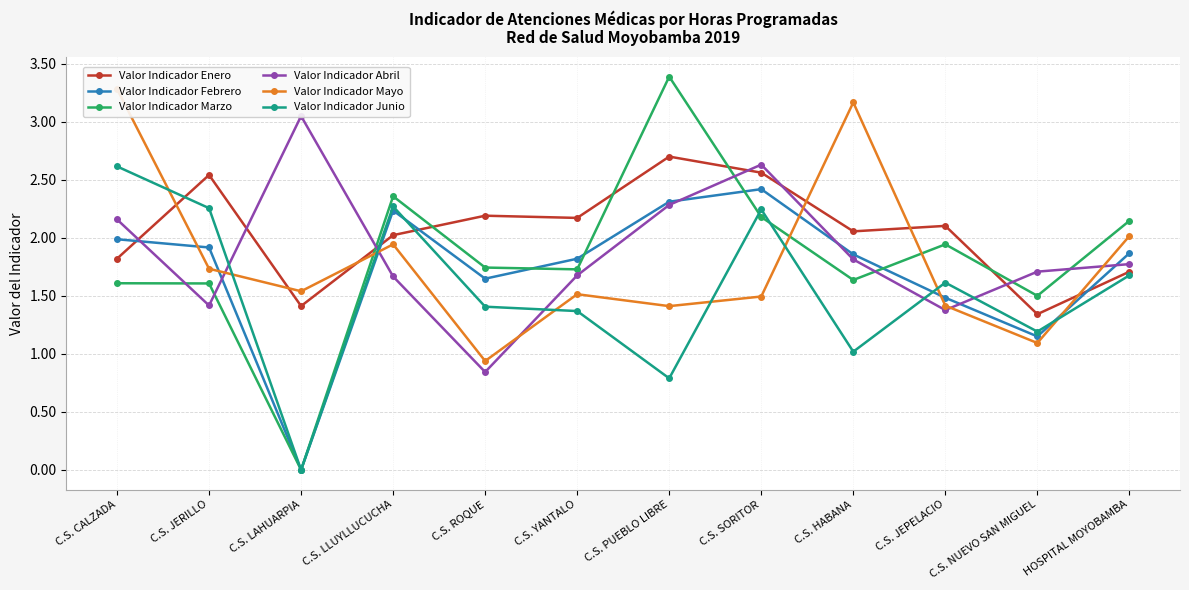

What is the label of the 8th point from the left?

C.S. SORITOR